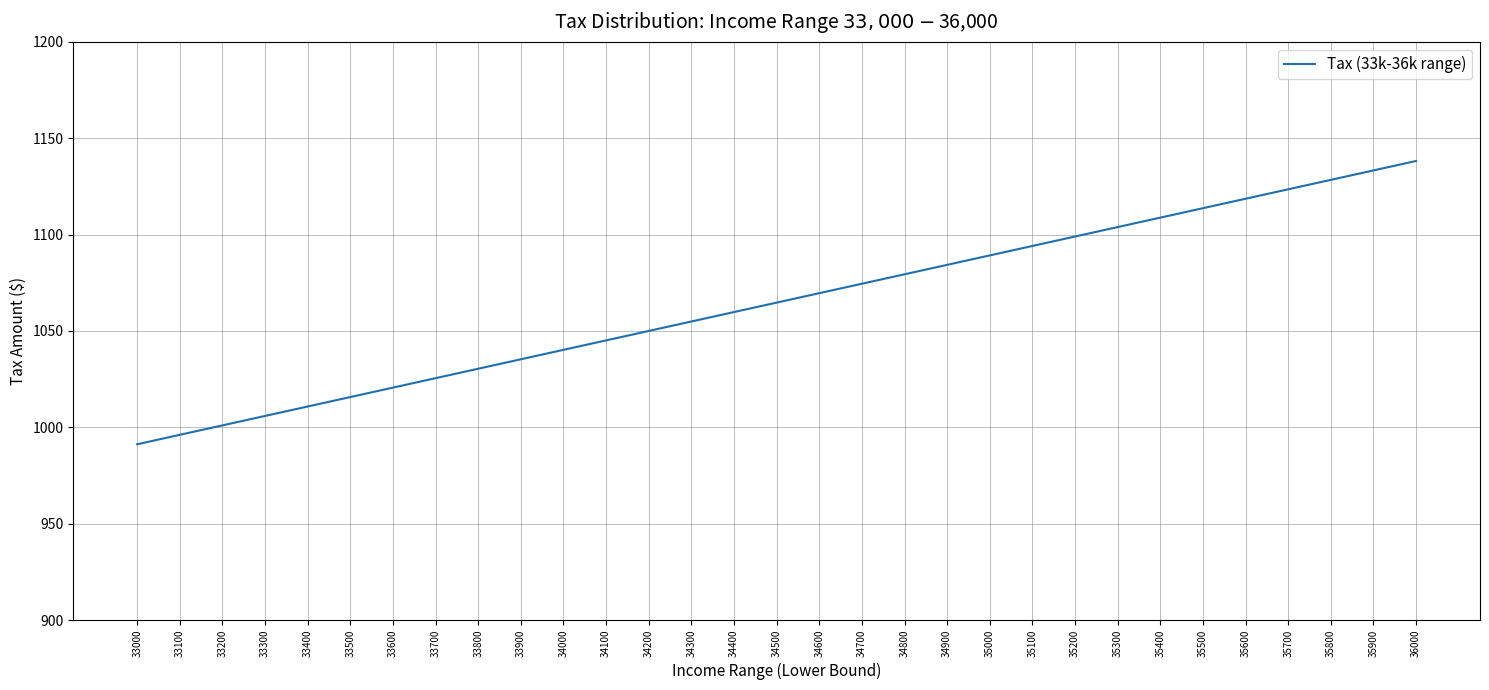

True or false: the data shows 1554.2 at 35300.

False